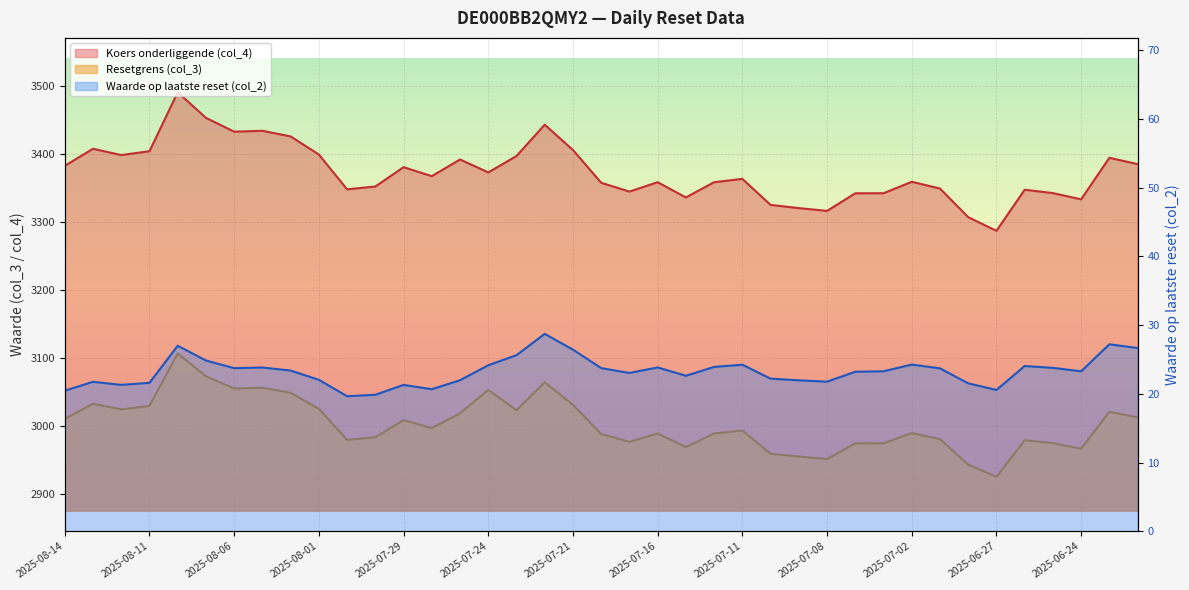

What is the difference between the second highest and second lowest values in the Resetgrens (col_3) series?

129.9